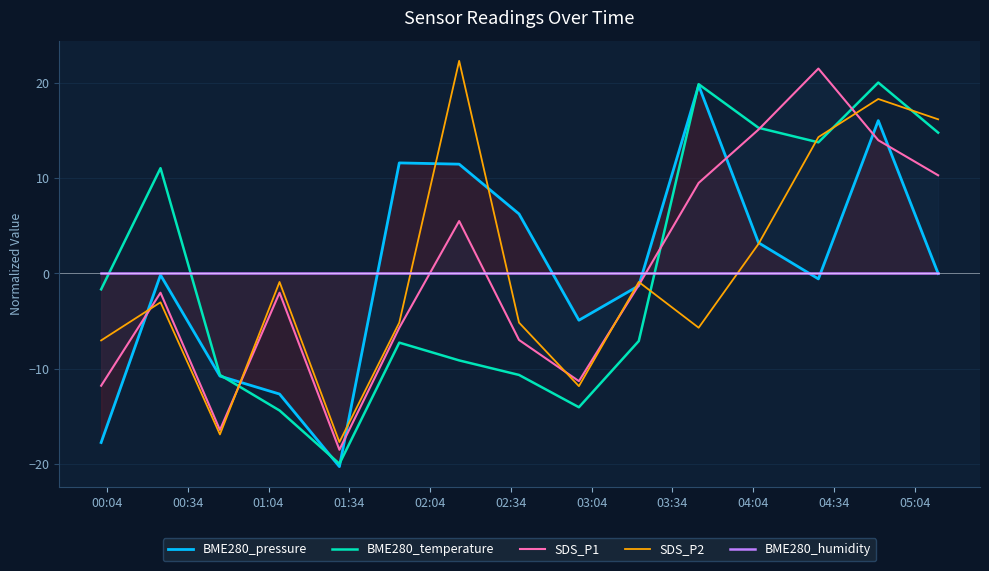

How many values in BME280_pressure are below zero?

9